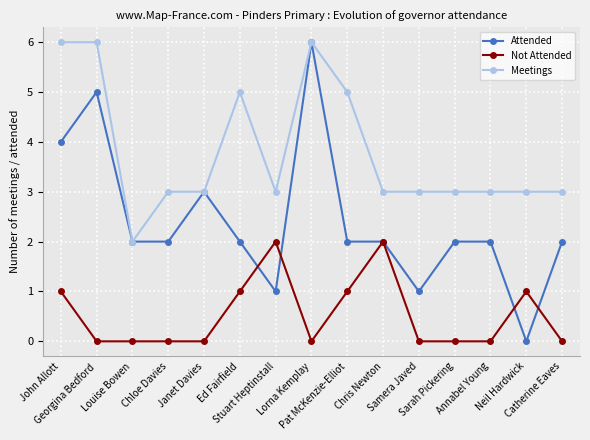

How many lines are shown in the chart?

3